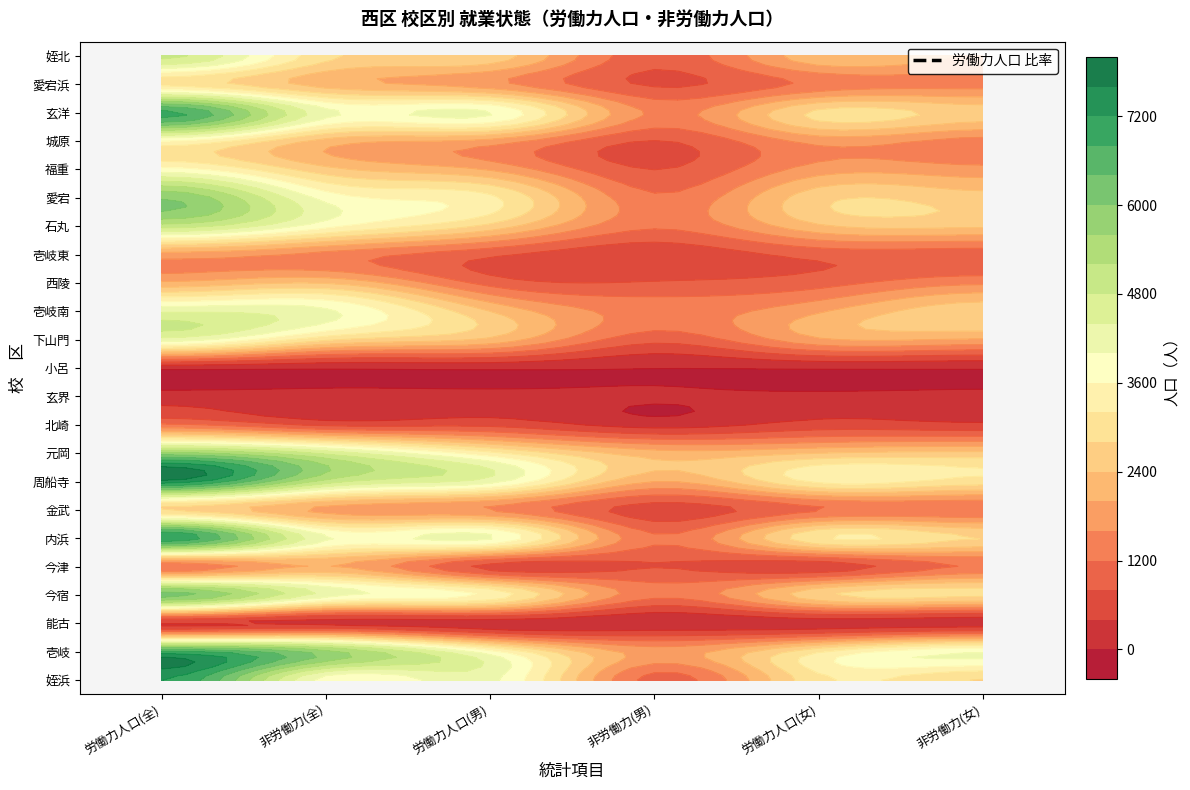

The 壱岐 series shows 3953 at 10. True or false?

True